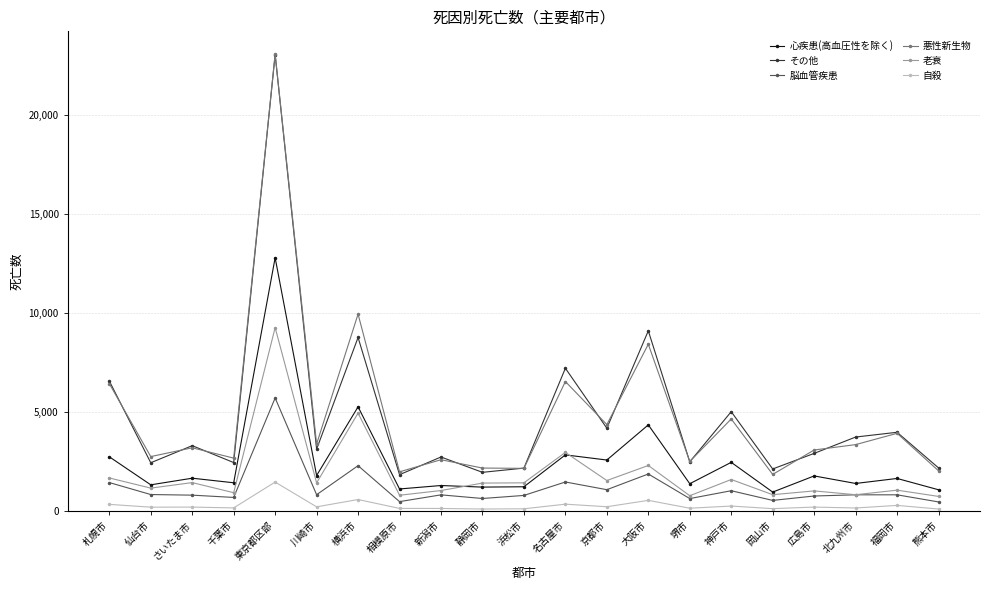

True or false: 自殺 and 老衰 cross at least once.

False